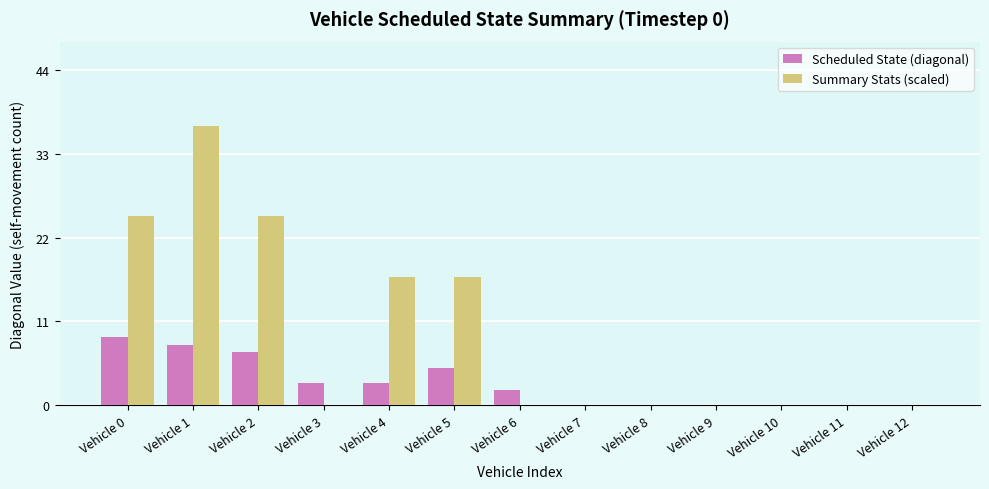

The value of Summary Stats (scaled) at Vehicle 10 is 0. True or false?

True